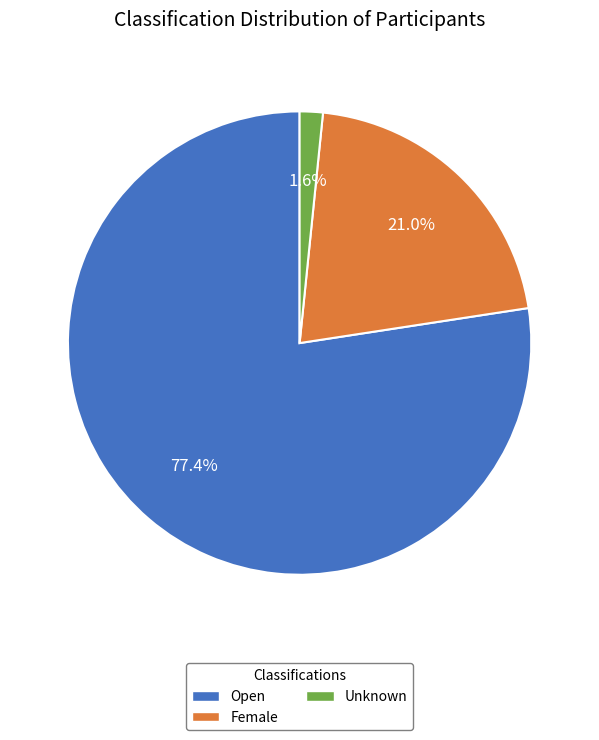

What is the majority slice?

Open